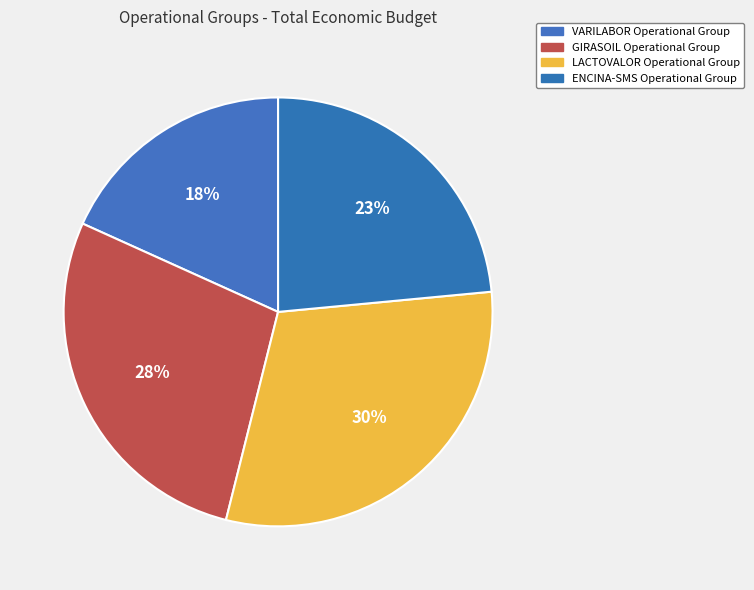

To the nearest percent, what percentage of the pie is ENCINA-SMS Operational Group?

23%